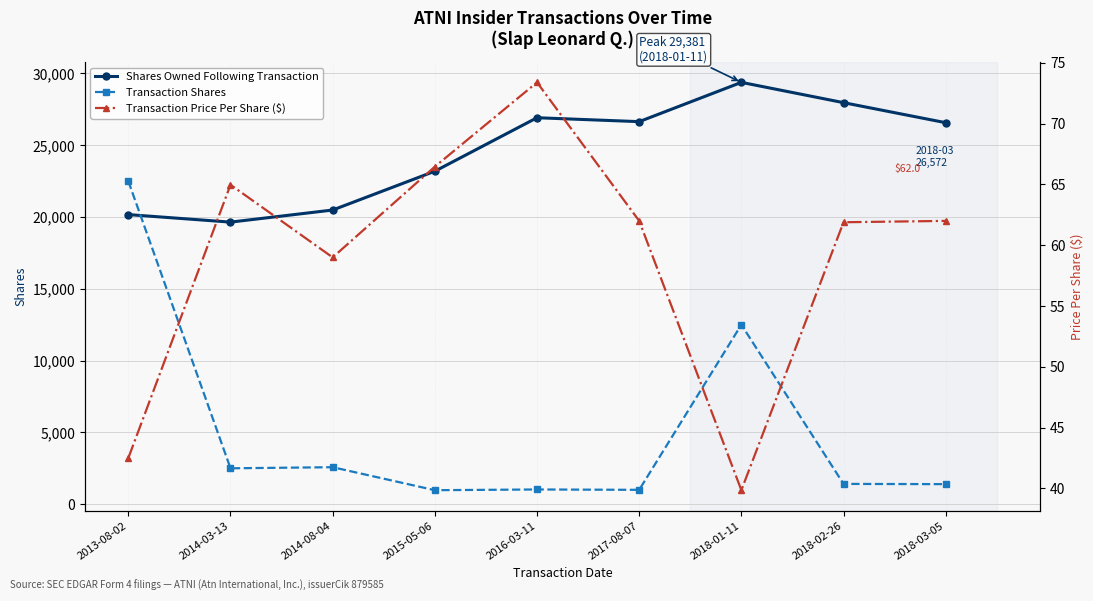

Reading right to left, transcribe all the data shown in this chart.

Shares Owned Following Transaction: 2018-03-05=26572.0	2018-02-26=27968.0	2018-01-11=29381.0	2017-08-07=26645.0	2016-03-11=26918.0	2015-05-06=23193.0	2014-08-04=20489.0	2014-03-13=19647.0	2013-08-02=20171.0
Transaction Shares: 2018-03-05=1396.0	2018-02-26=1413.0	2018-01-11=12500.0	2017-08-07=1000.0	2016-03-11=1025.0	2015-05-06=975.0	2014-08-04=2576.0	2014-03-13=2500.0	2013-08-02=22500.0
Transaction Price Per Share ($): 2018-03-05=62.0	2018-02-26=61.9	2018-01-11=39.9	2017-08-07=62.0	2016-03-11=73.4	2015-05-06=66.5	2014-08-04=59.0	2014-03-13=65.0	2013-08-02=42.5